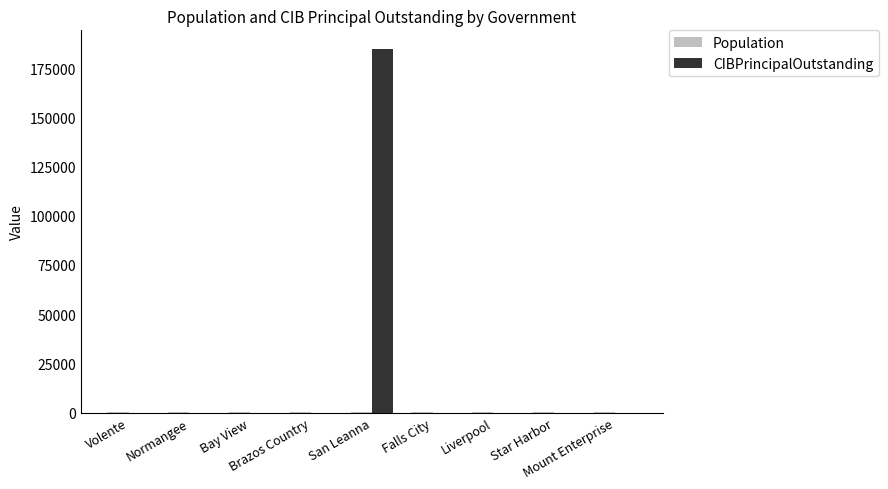

What is the average value of the CIBPrincipalOutstanding series?

20556